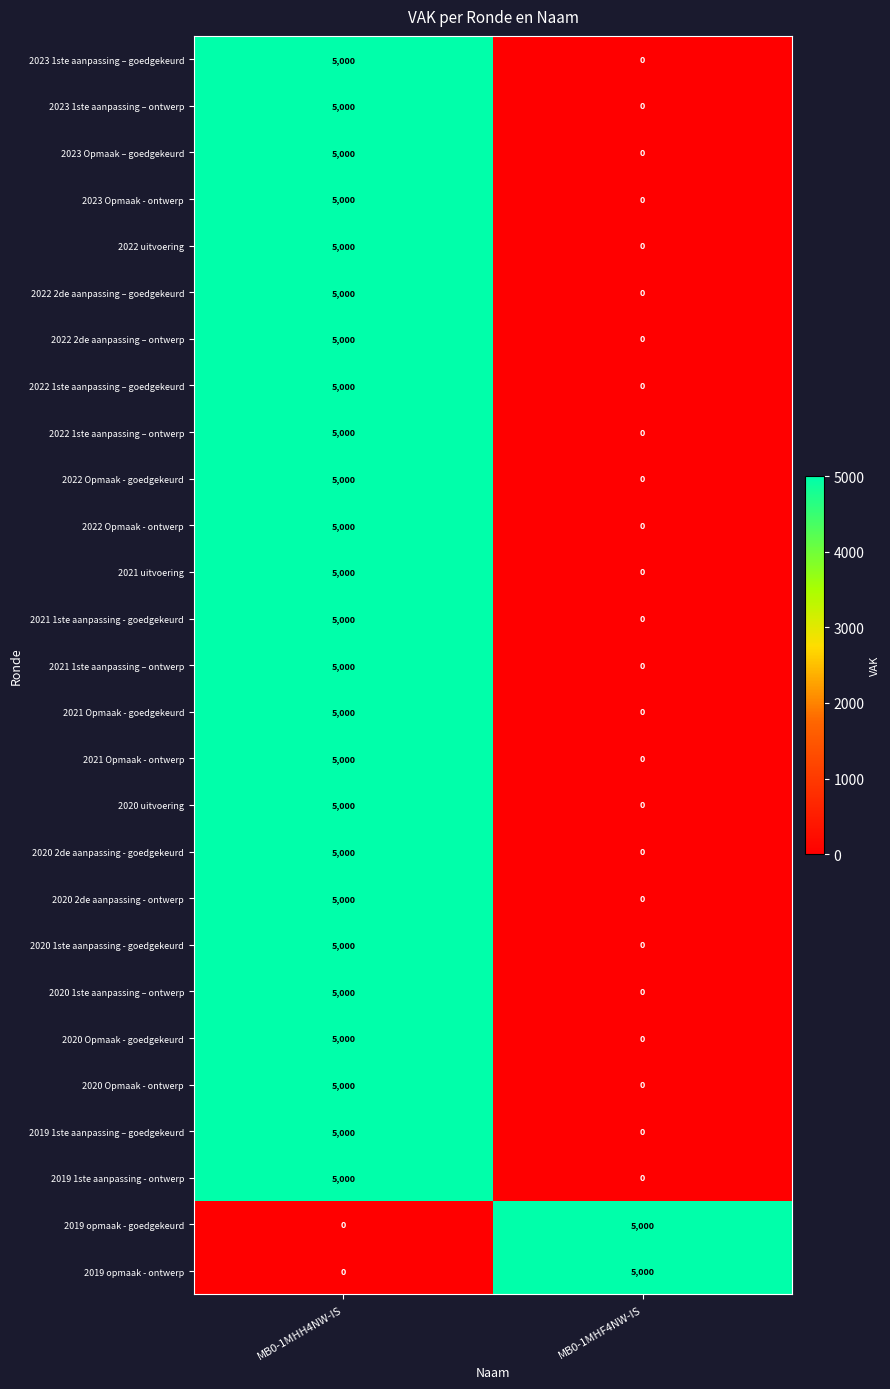

At which category is the sum across all series the highest?

MB0-1MHH4NW-IS